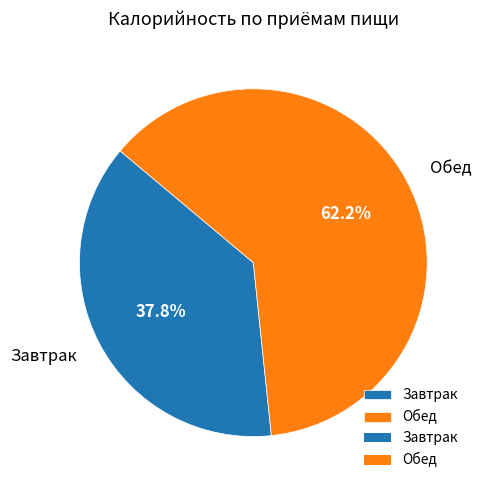

Is it true that Обед is 68% of the pie?

False